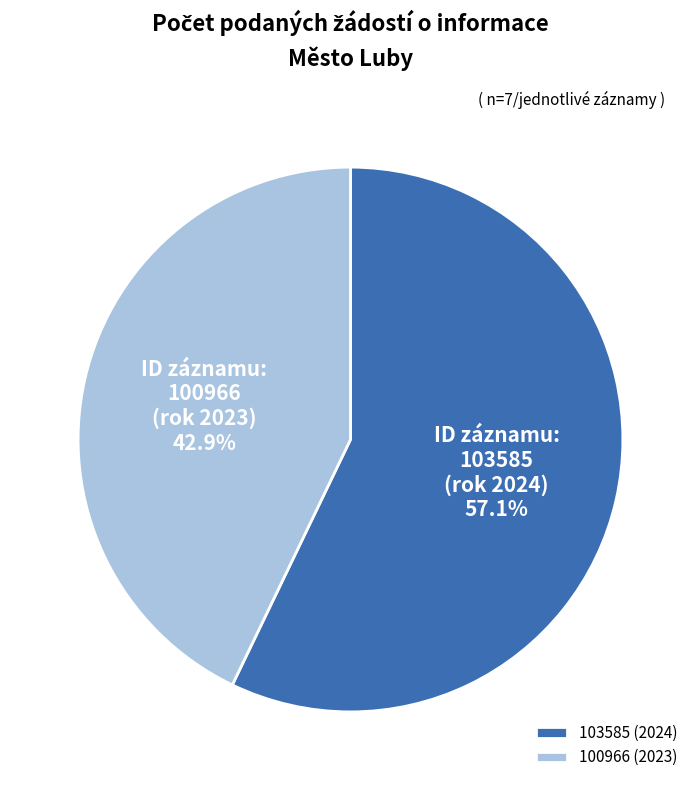

Does 103585 (2024) represent more than half of the total?

Yes